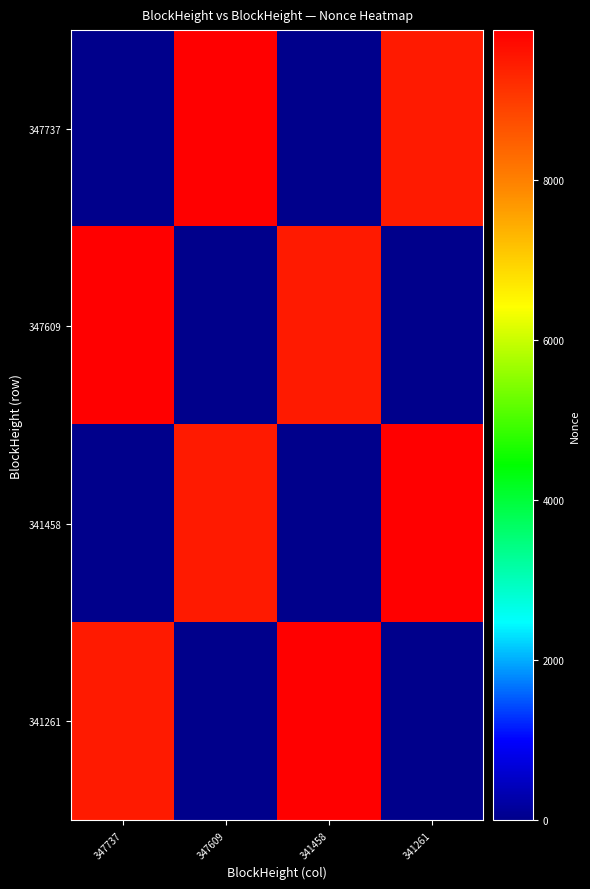

Reading left to right, extract all data points from this chart.

347737: 347737=1	347609=9877	341458=0	341261=9484
347609: 347737=9877	347609=1	341458=9484	341261=0
341458: 347737=0	347609=9484	341458=1	341261=9877
341261: 347737=9484	347609=0	341458=9877	341261=1